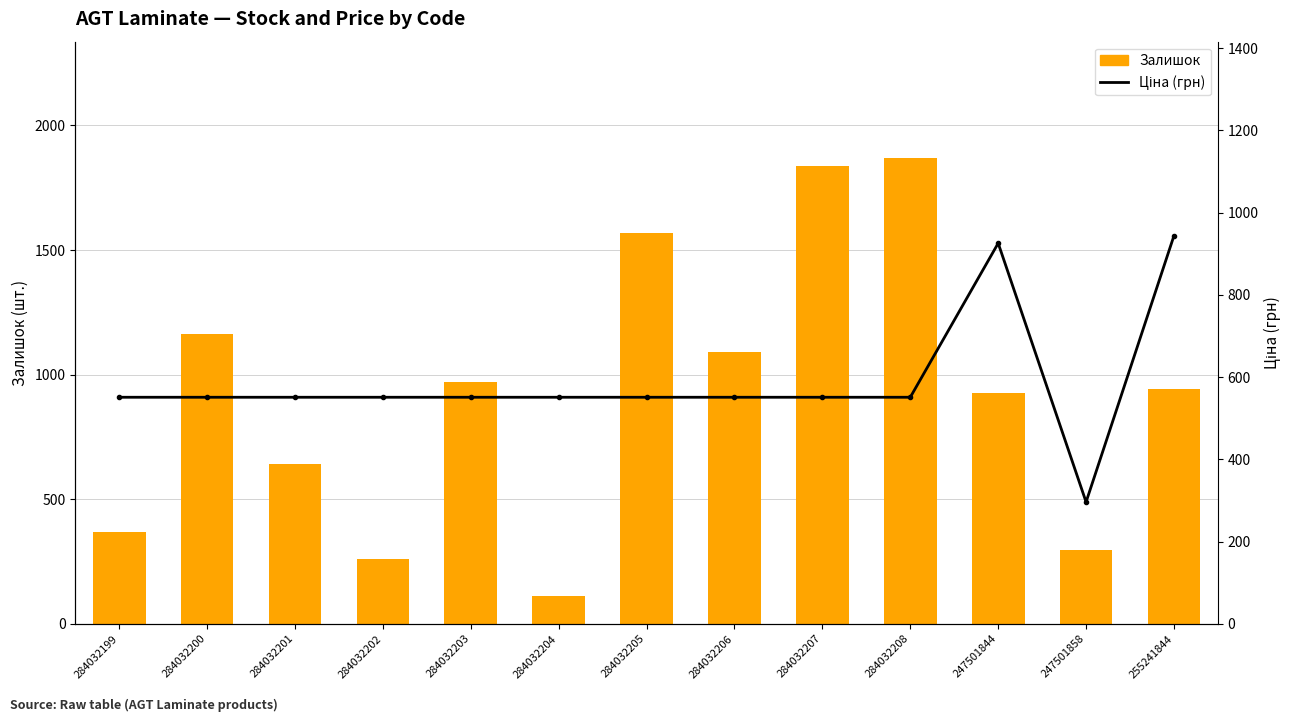

Does the chart contain any negative values?

No